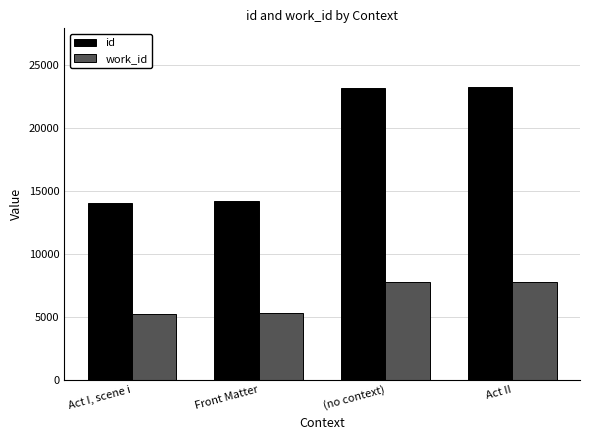

Read the work_id value at Front Matter, to the nearest 100.

5300